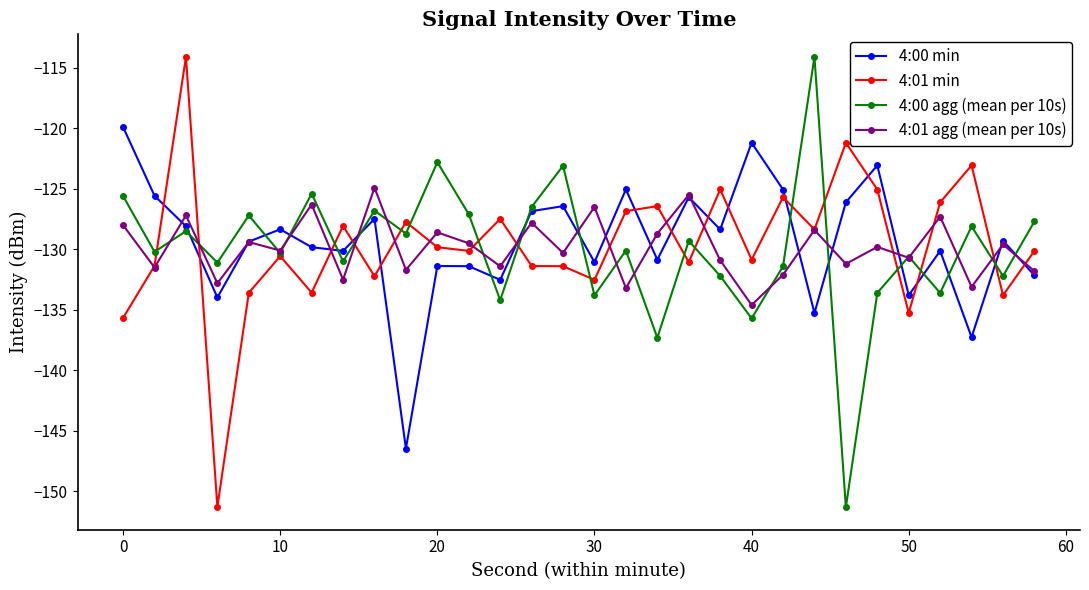

True or false: 4:01 agg (mean per 10s) has more than 2 interior local peaks.

True